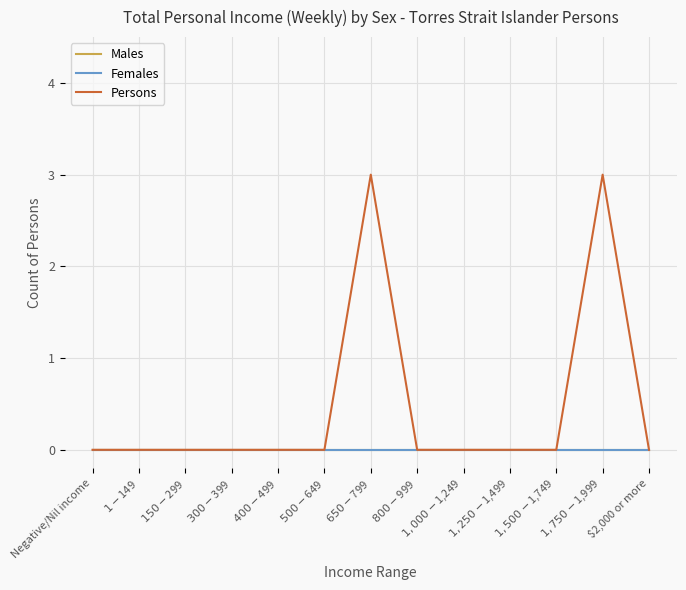

At which category does Persons reach its first local peak?

$650-$799